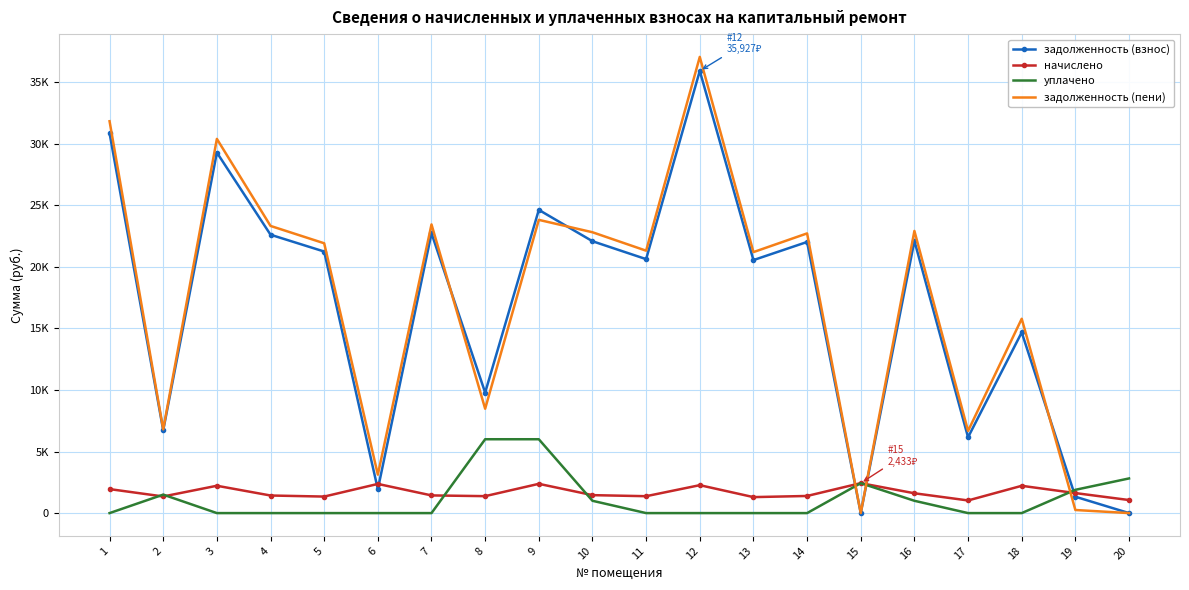

At which label does задолженность (пени) first exceed 21920?

1